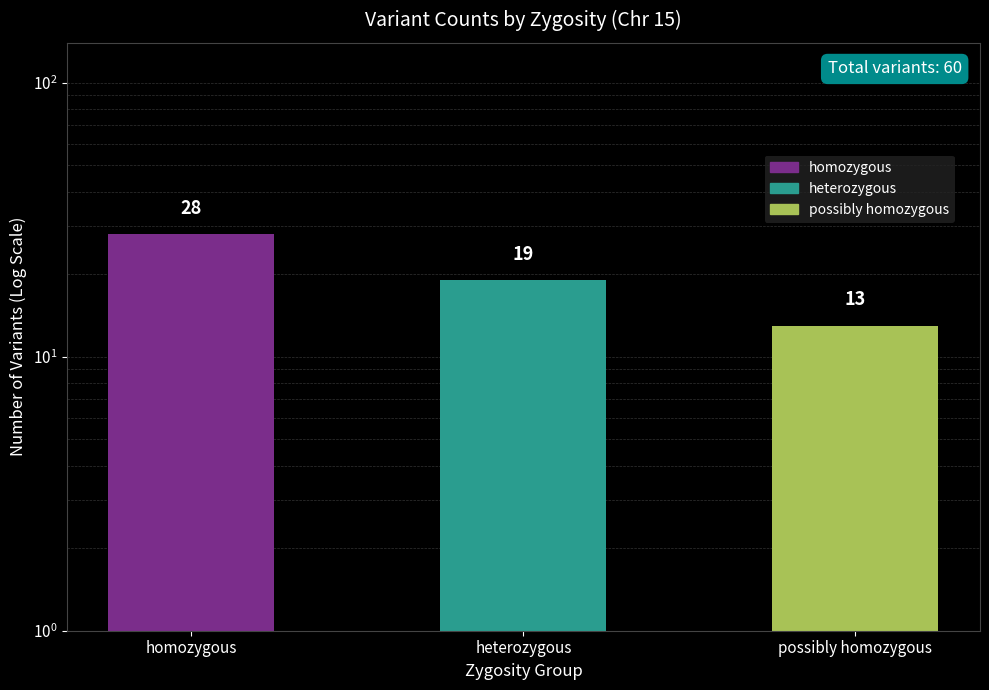

What is the value of the 2nd bar from the left?

19